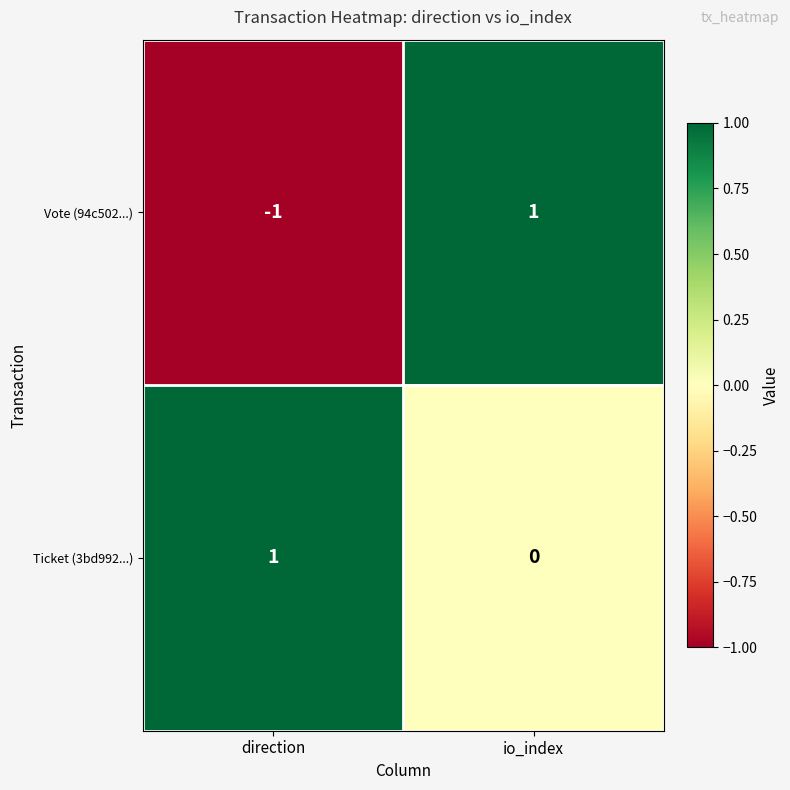

At which category is the sum across all series the highest?

io_index